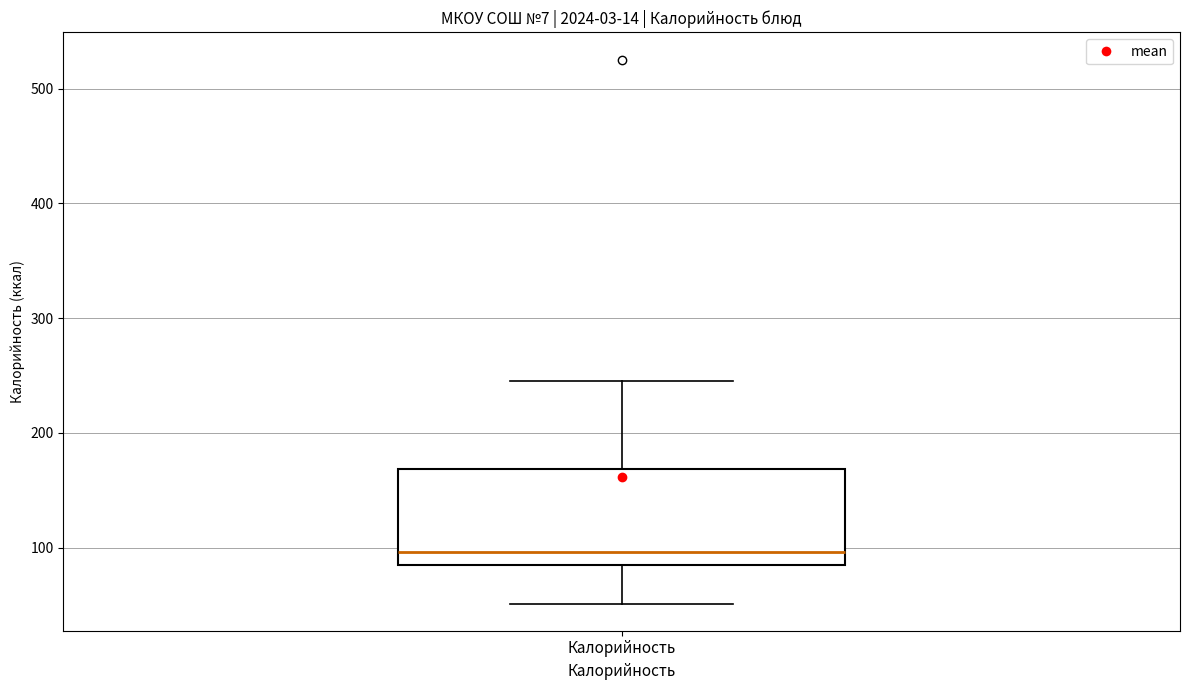

Transcribe this box plot: give where the median line is, the range the box spans, and where the two whiskers end, as read against the y-axis. The values are not printed on the chart, so give them approximately, as read against the axis.

median 100, box 80 to 170, whiskers 50 to 250